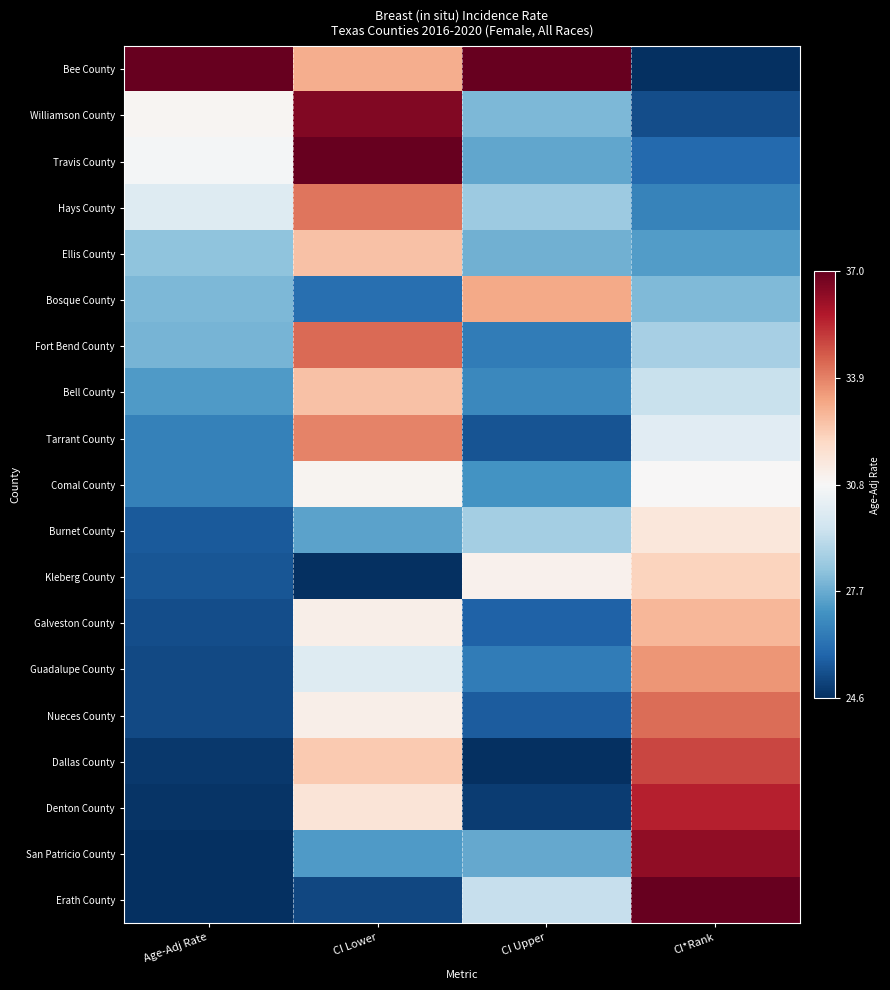

Reading right to left, what are all the values shown in this chart?

Bee County: CI*Rank=0.0	CI Upper=1.0	CI Lower=0.7	Age-Adj Rate=1.0
Williamson County: CI*Rank=0.1	CI Upper=0.3	CI Lower=1.0	Age-Adj Rate=0.5
Travis County: CI*Rank=0.1	CI Upper=0.2	CI Lower=1.0	Age-Adj Rate=0.5
Hays County: CI*Rank=0.2	CI Upper=0.3	CI Lower=0.8	Age-Adj Rate=0.4
Ellis County: CI*Rank=0.2	CI Upper=0.3	CI Lower=0.6	Age-Adj Rate=0.3
Bosque County: CI*Rank=0.3	CI Upper=0.7	CI Lower=0.1	Age-Adj Rate=0.3
Fort Bend County: CI*Rank=0.3	CI Upper=0.1	CI Lower=0.8	Age-Adj Rate=0.3
Bell County: CI*Rank=0.4	CI Upper=0.2	CI Lower=0.6	Age-Adj Rate=0.2
Tarrant County: CI*Rank=0.4	CI Upper=0.1	CI Lower=0.7	Age-Adj Rate=0.2
Comal County: CI*Rank=0.5	CI Upper=0.2	CI Lower=0.5	Age-Adj Rate=0.2
Burnet County: CI*Rank=0.6	CI Upper=0.3	CI Lower=0.2	Age-Adj Rate=0.1
Kleberg County: CI*Rank=0.6	CI Upper=0.5	CI Lower=0.0	Age-Adj Rate=0.1
Galveston County: CI*Rank=0.7	CI Upper=0.1	CI Lower=0.5	Age-Adj Rate=0.1
Guadalupe County: CI*Rank=0.7	CI Upper=0.1	CI Lower=0.4	Age-Adj Rate=0.0
Nueces County: CI*Rank=0.8	CI Upper=0.1	CI Lower=0.5	Age-Adj Rate=0.0
Dallas County: CI*Rank=0.8	CI Upper=0.0	CI Lower=0.6	Age-Adj Rate=0.0
Denton County: CI*Rank=0.9	CI Upper=0.0	CI Lower=0.6	Age-Adj Rate=0.0
San Patricio County: CI*Rank=0.9	CI Upper=0.2	CI Lower=0.2	Age-Adj Rate=0.0
Erath County: CI*Rank=1.0	CI Upper=0.4	CI Lower=0.0	Age-Adj Rate=0.0